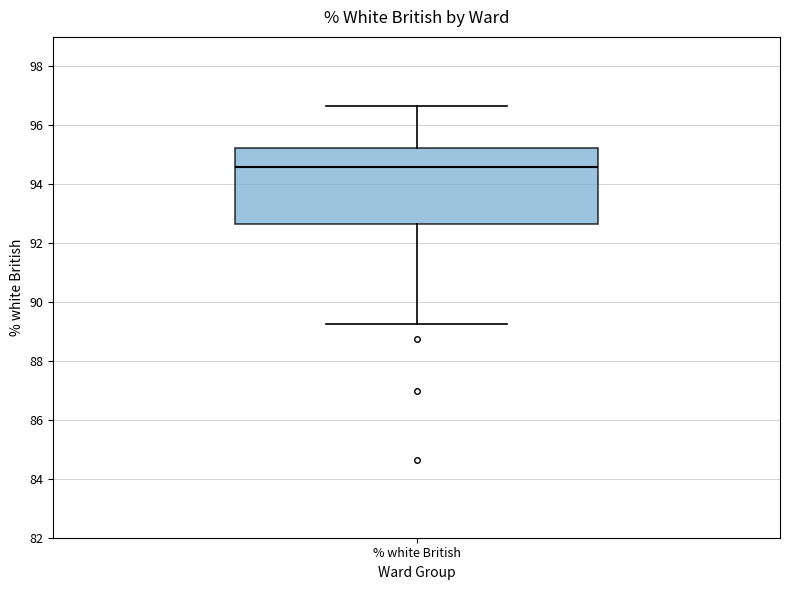

Transcribe this box plot: give where the median line is, the range the box spans, and where the two whiskers end, as read against the y-axis. The values are not printed on the chart, so give them approximately, as read against the axis.

median 94.6, box 92.6 to 95.2, whiskers 89.2 to 96.6